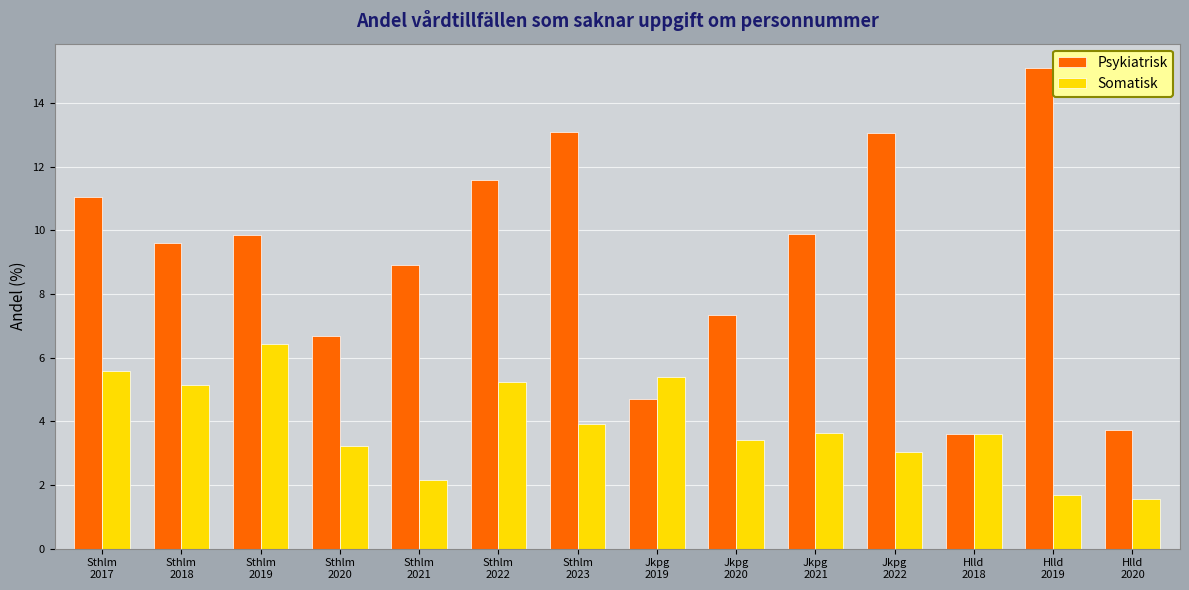

List the series in order of their peak value, highest first.

Psykiatrisk, Somatisk